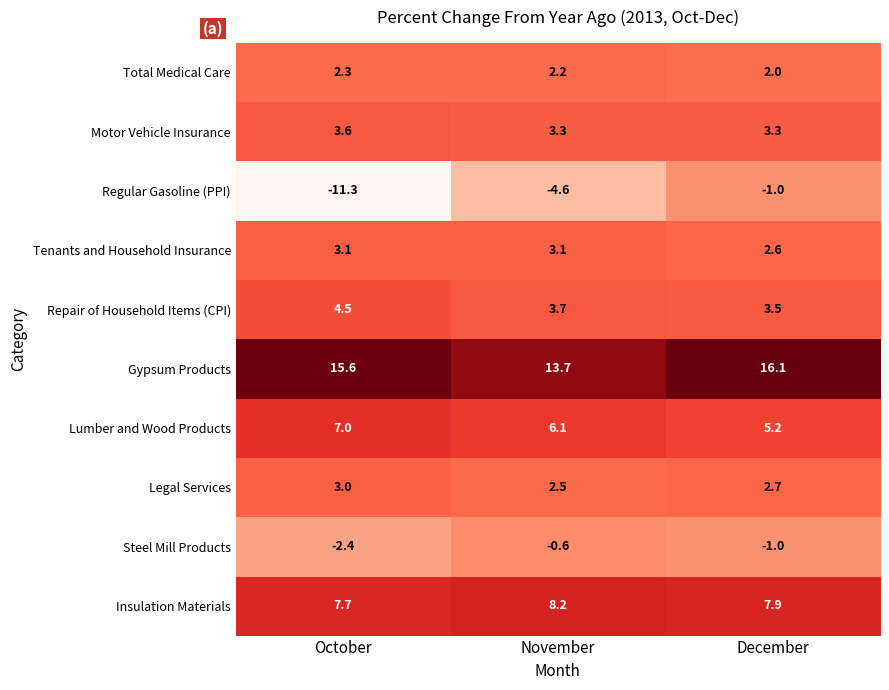

At how many categories does at least one series exceed 6?

3